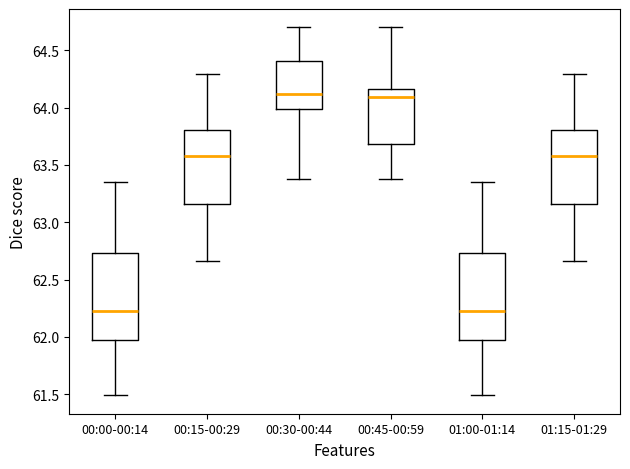

Reading left to right, transcribe this box plot: for each box, give where its median line is, the range the box spans, and where its two whiskers end, as read against the y-axis. The values are not printed on the chart, so give them approximately, as read against the axis.

00:00-00:14: median 62.25, box 62.00 to 62.75, whiskers 61.50 to 63.35
00:15-00:29: median 63.60, box 63.15 to 63.80, whiskers 62.65 to 64.30
00:30-00:44: median 64.10, box 64.00 to 64.40, whiskers 63.40 to 64.70
00:45-00:59: median 64.10, box 63.70 to 64.15, whiskers 63.40 to 64.70
01:00-01:14: median 62.25, box 62.00 to 62.75, whiskers 61.50 to 63.35
01:15-01:29: median 63.60, box 63.15 to 63.80, whiskers 62.65 to 64.30